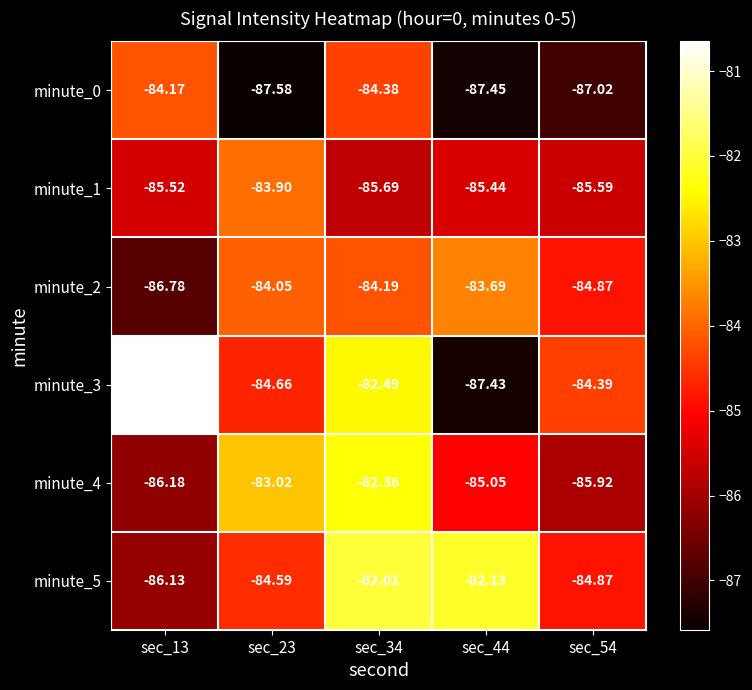

Is the value of minute_0 at sec_44 greater than the value of minute_1 at sec_44?

No